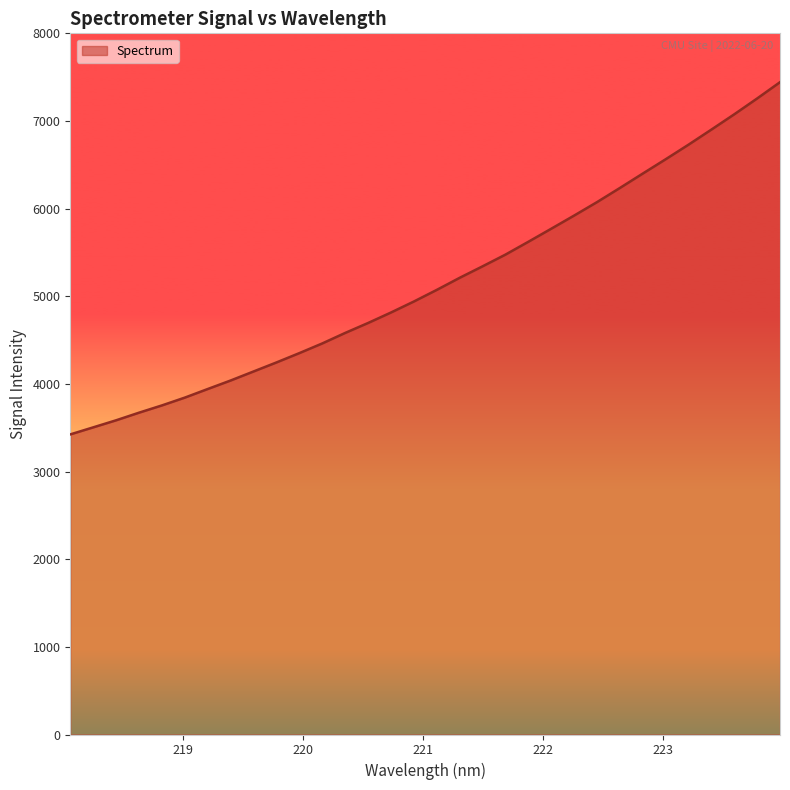

What is the difference between the maximum and minimum values?

4018.5